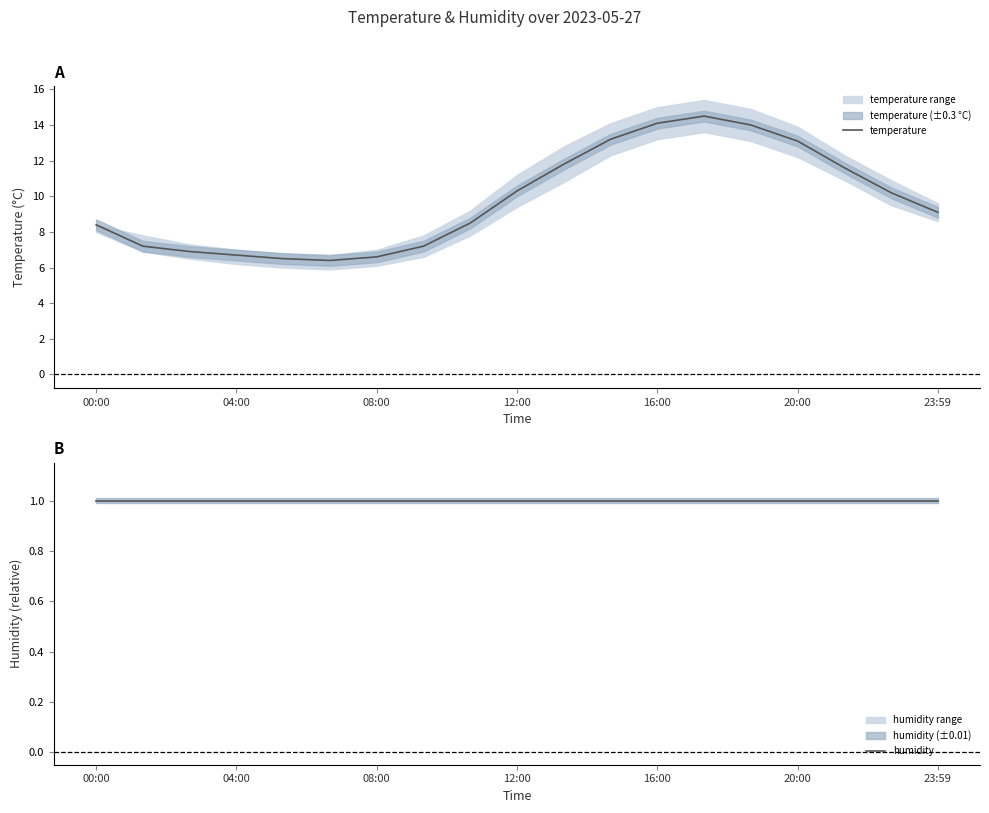

What are all the series names shown in the legend?

temperature, humidity